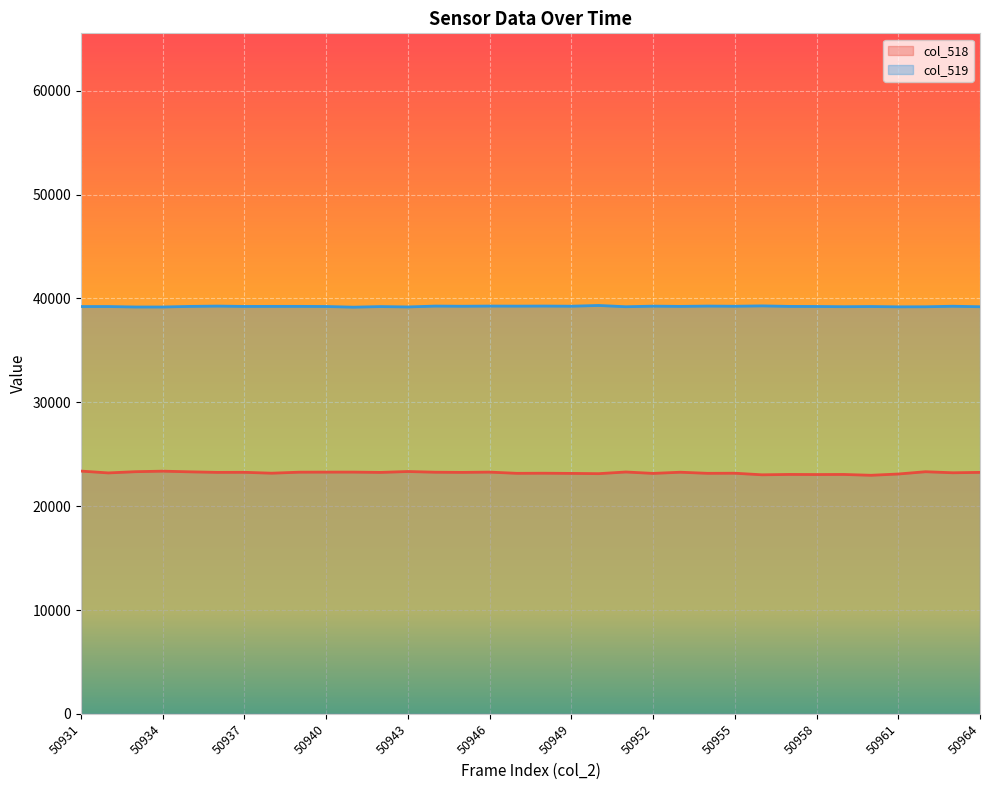

Does the chart display data point markers on the line(s)?

No